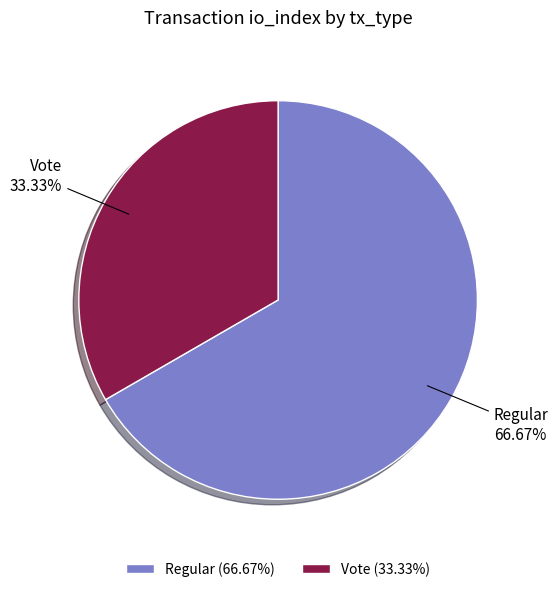

Approximately how many times larger is the value at Regular compared to Vote?

2.0